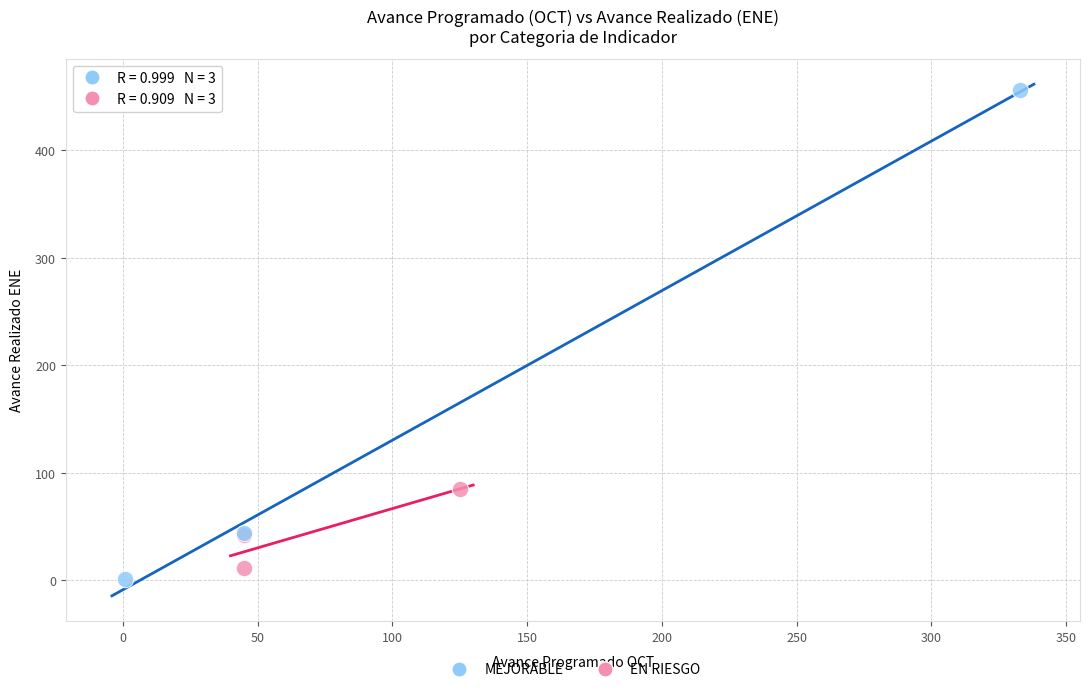

Which series has the largest Y range (max minus min)?

MEJORABLE